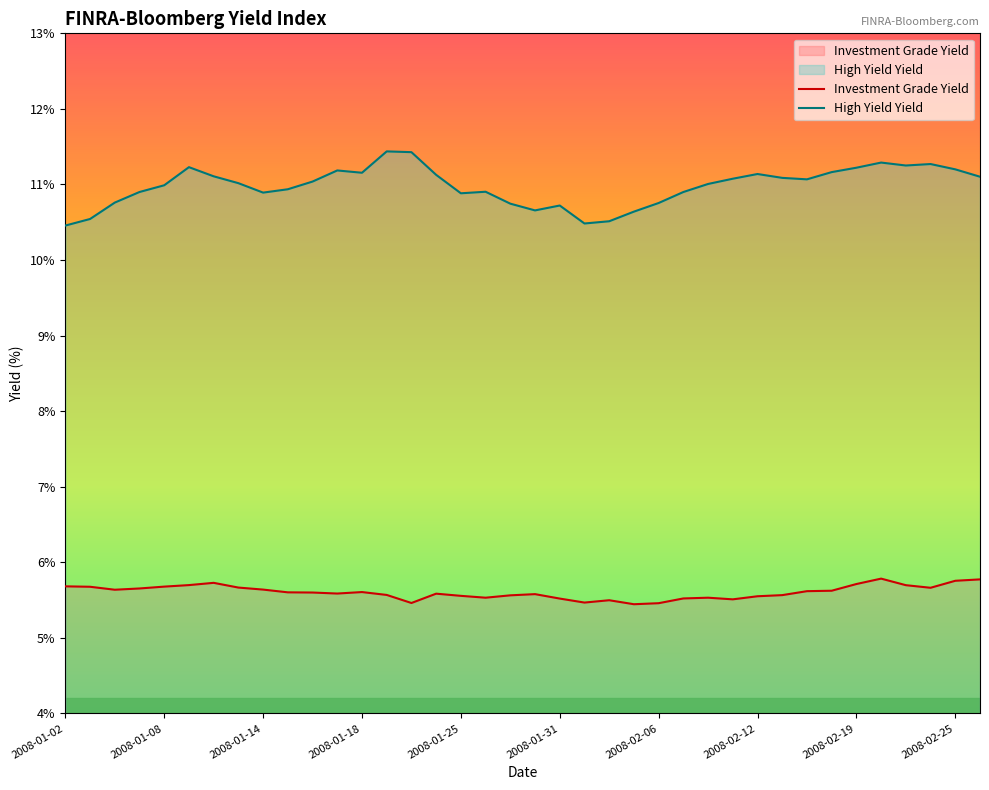

Which series has the largest total across all categories?

High Yield Yield